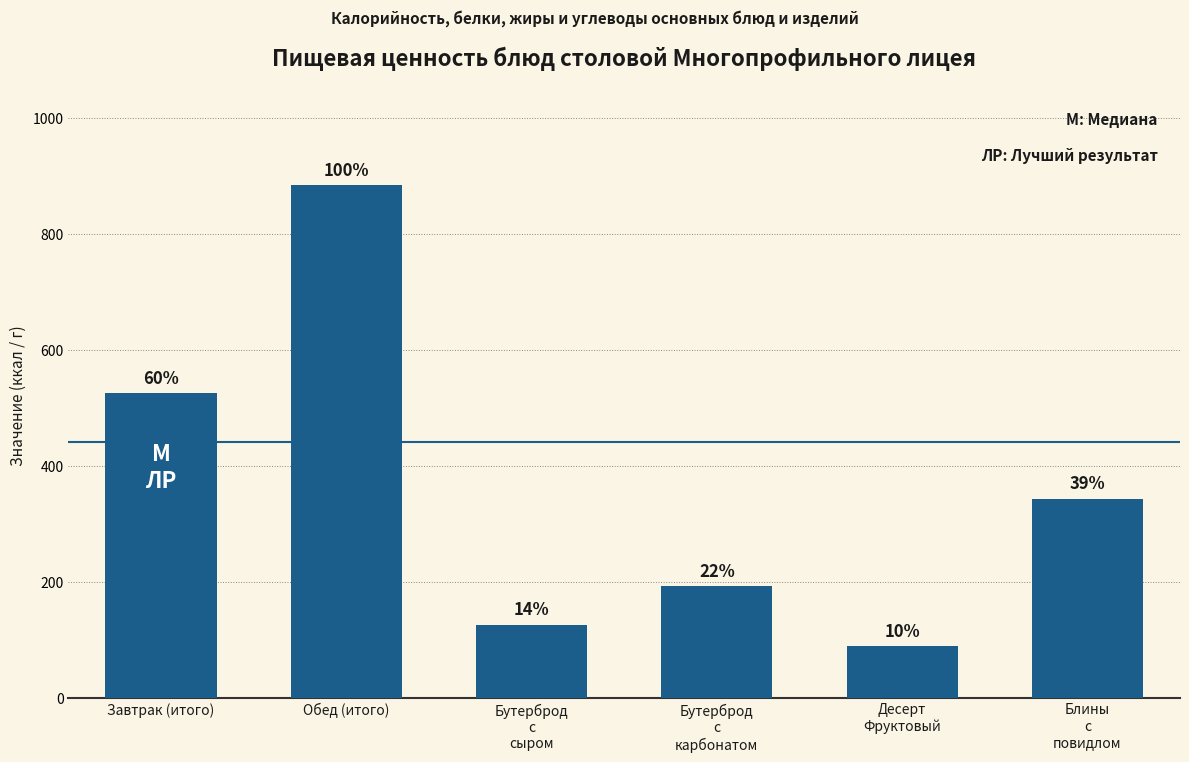

What is the change in value from Завтрак (итого) to Бутерброд
с
карбонатом?

-332.9